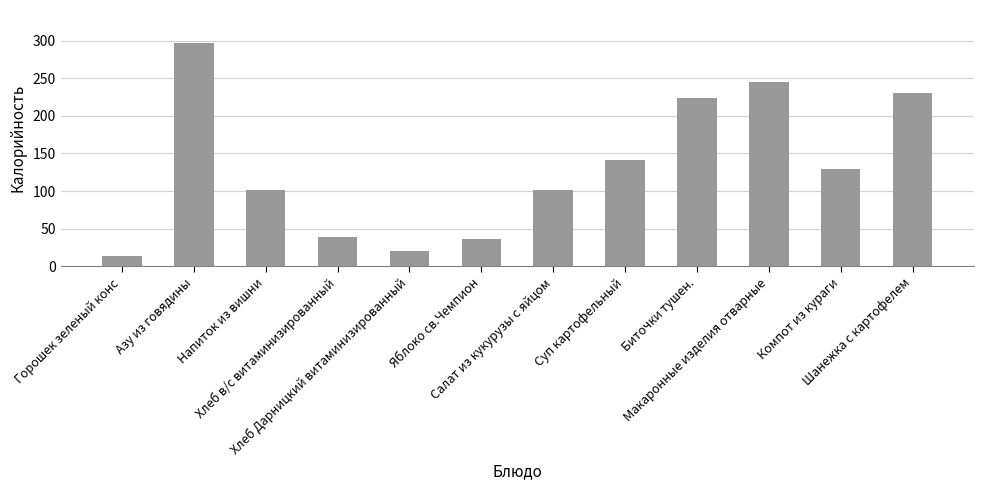

At which label is the value closest to 155?

Суп картофельный